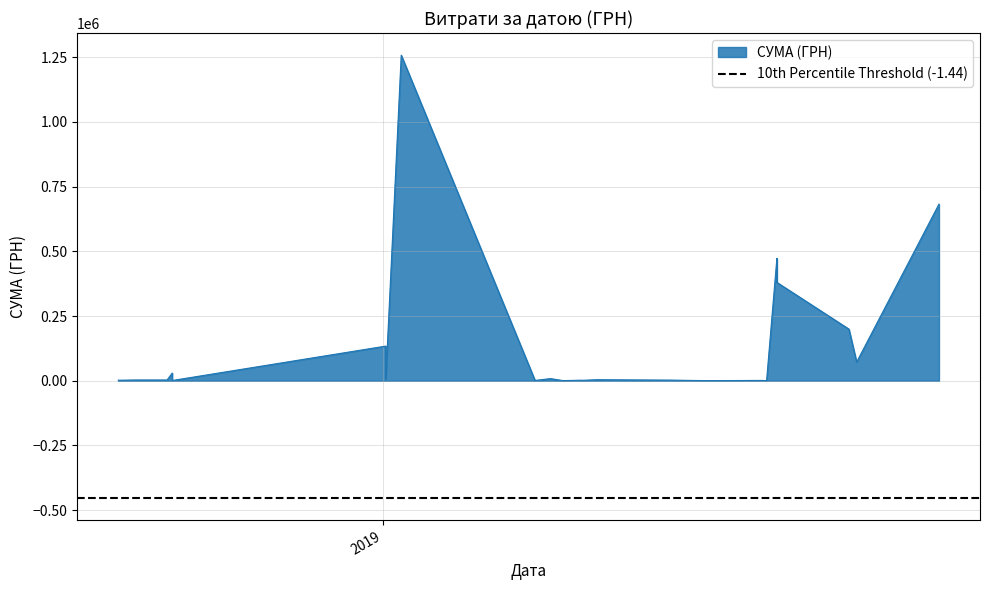

What is the label of the 36th point from the right?

03.06.2019